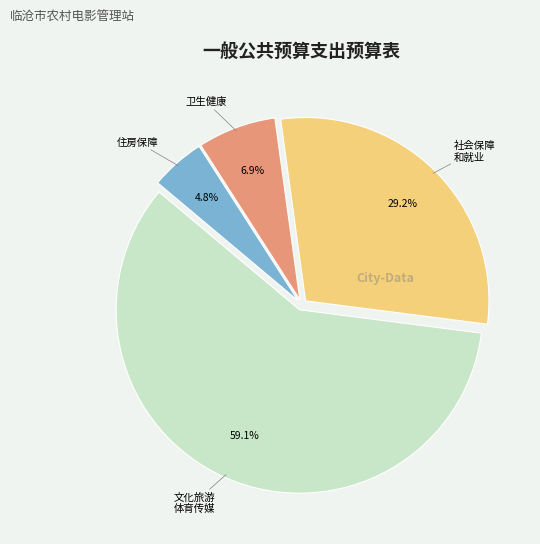

Does any single category account for the majority?

Yes